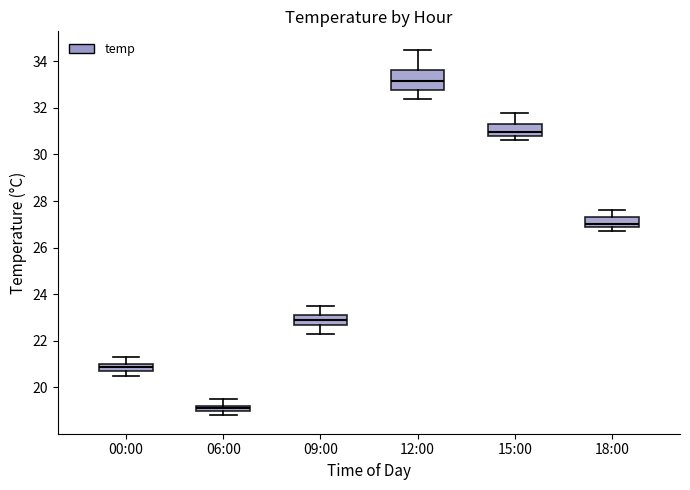

Where does the median line of the box for 18:00 sit on the y-axis? The values are not printed on the chart, so give them approximately, as read against the axis.

27.0